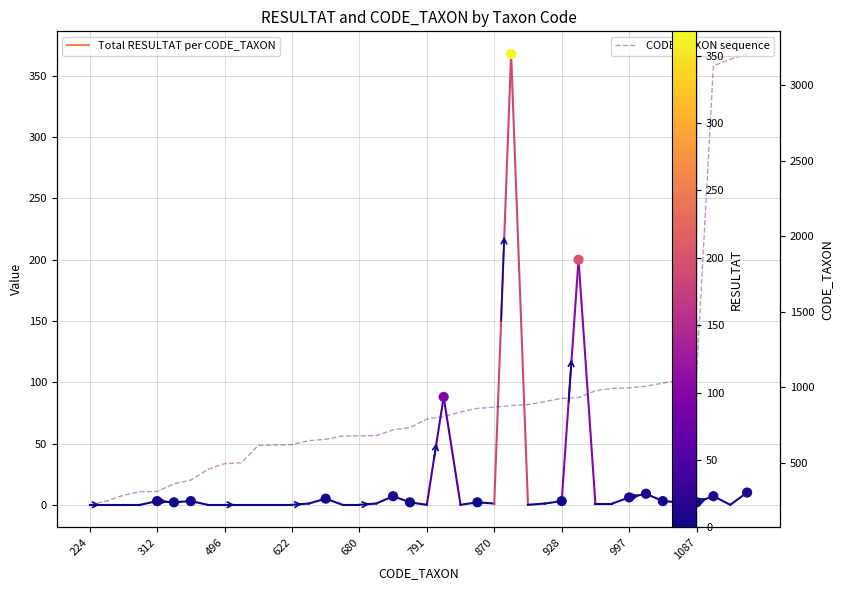

What is the ratio of the value at 13 to the value at 12?

1.0